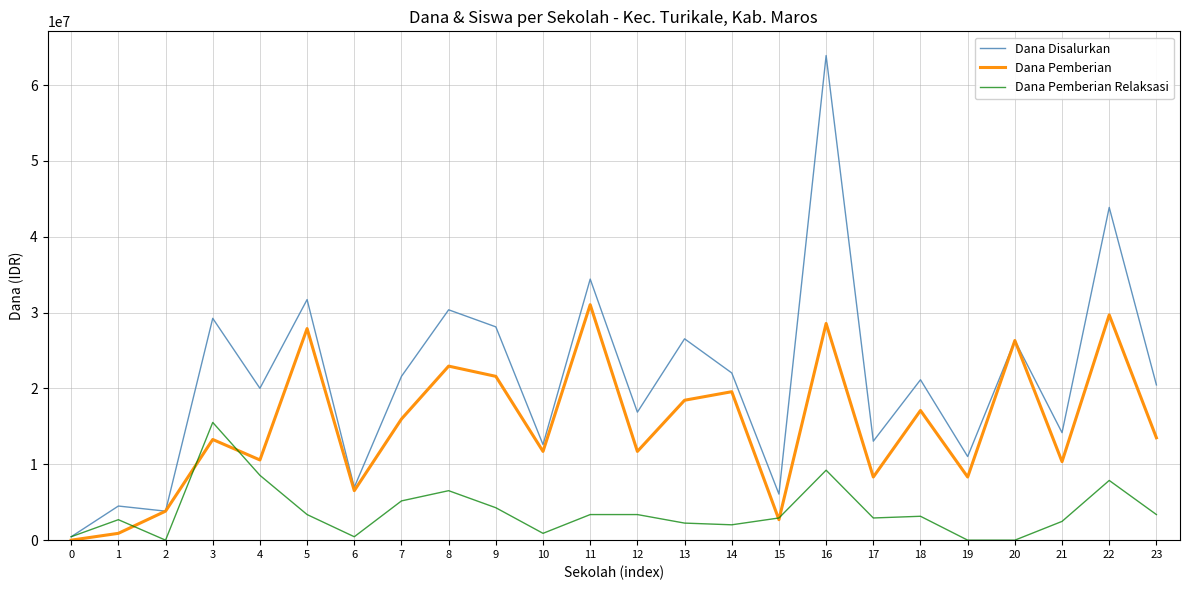

Is the value of Dana Pemberian Relaksasi at 15 greater than the value of Dana Pemberian at 8?

No